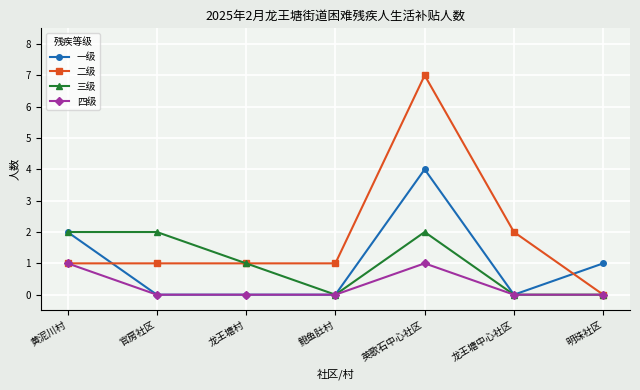

List the series in order of their peak value, lowest first.

四级, 三级, 一级, 二级